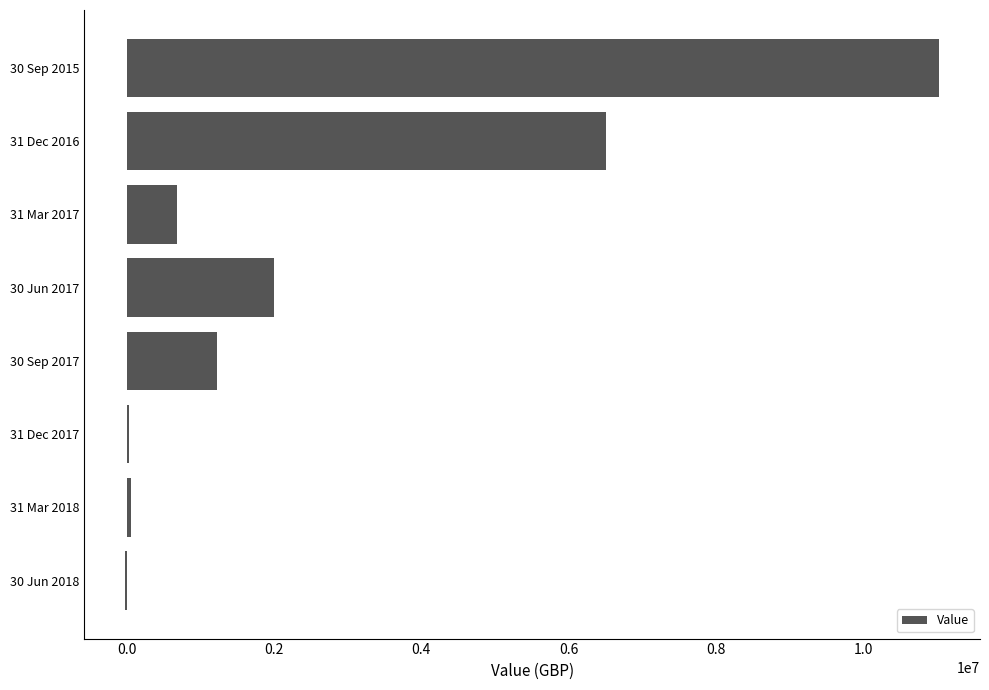

Where is the data nearest to the value 5505072?

31 Dec 2016